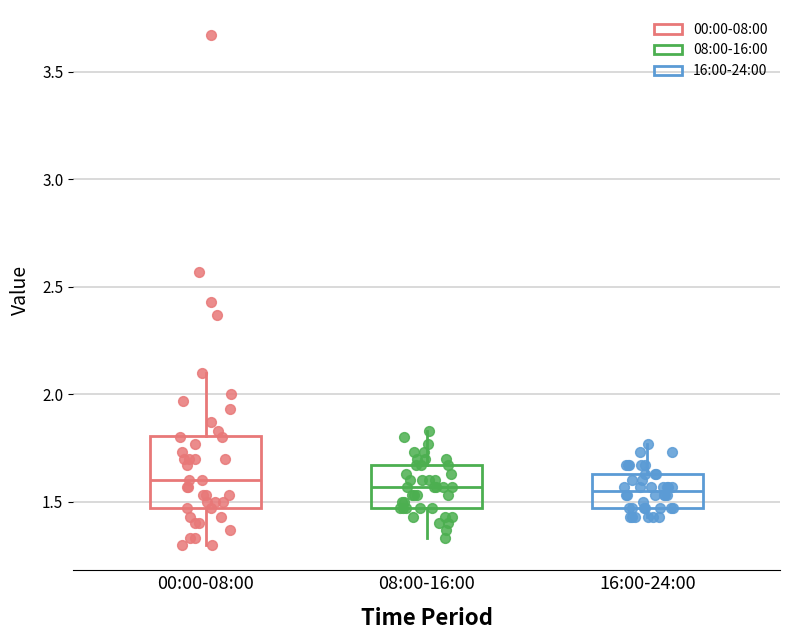

Comparing the boxes themselves (not the whiskers), which one is the tallest?

00:00-08:00